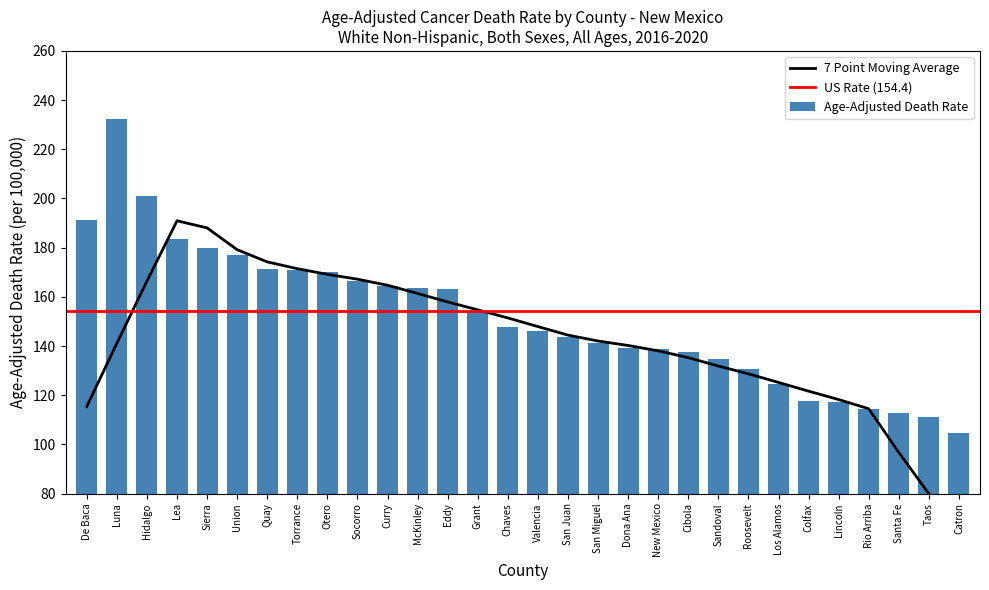

How many categories are shown in the chart?

30